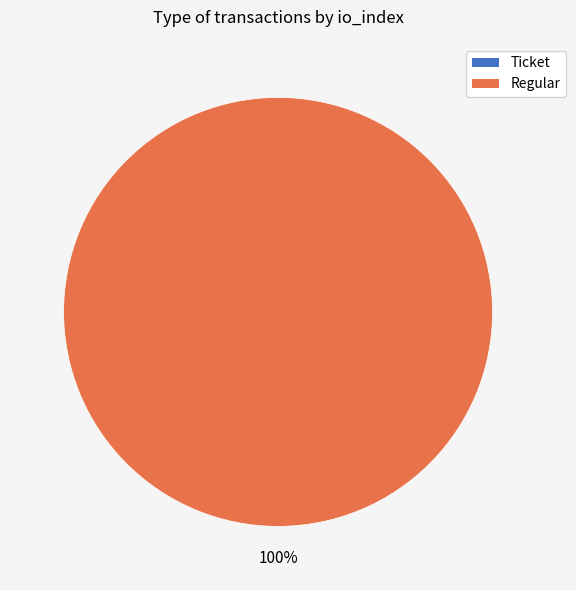

To the nearest percent, what is the difference between the largest and smallest slice percentages?

100%